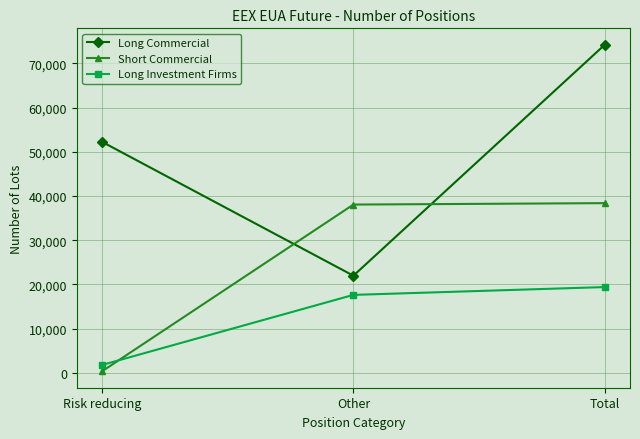

What is the label of the 2nd point from the right?

Other